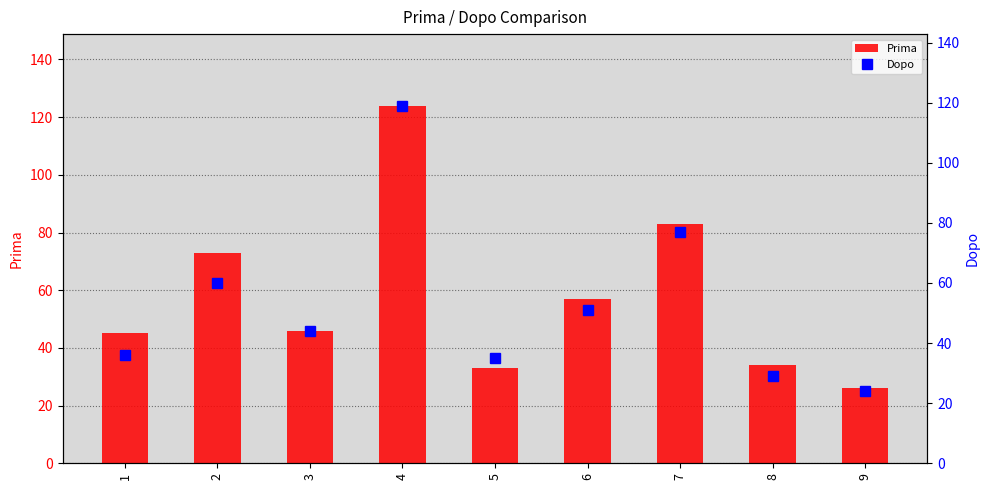

The Prima series shows 55 at 5. True or false?

False